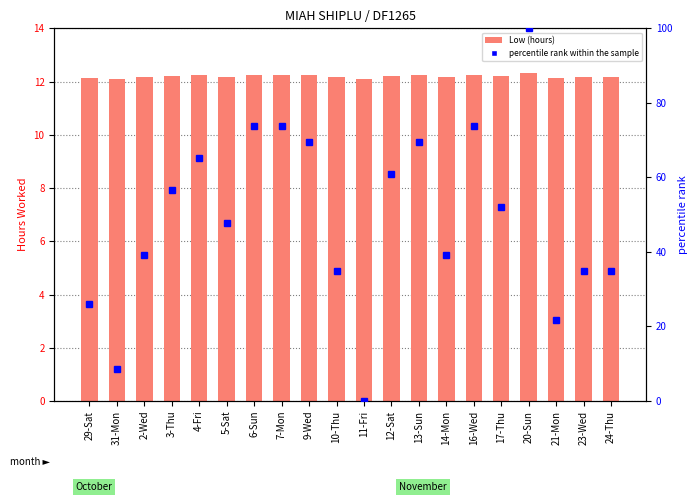

Which series changed the most between 29-Sat and 14-Mon?

percentile rank within the sample